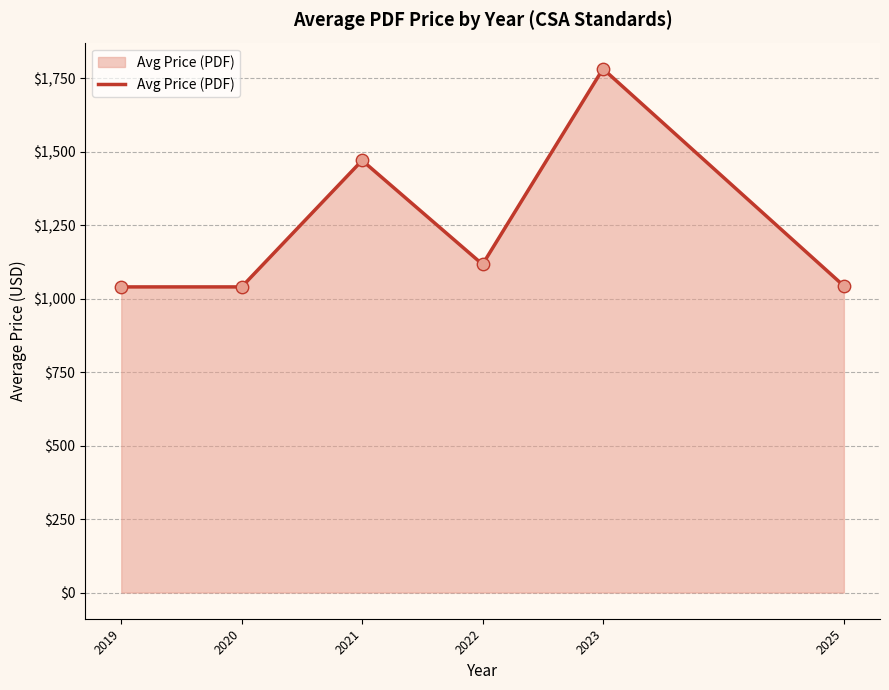

What is the change in value from 2020 to 2021?

+430.4